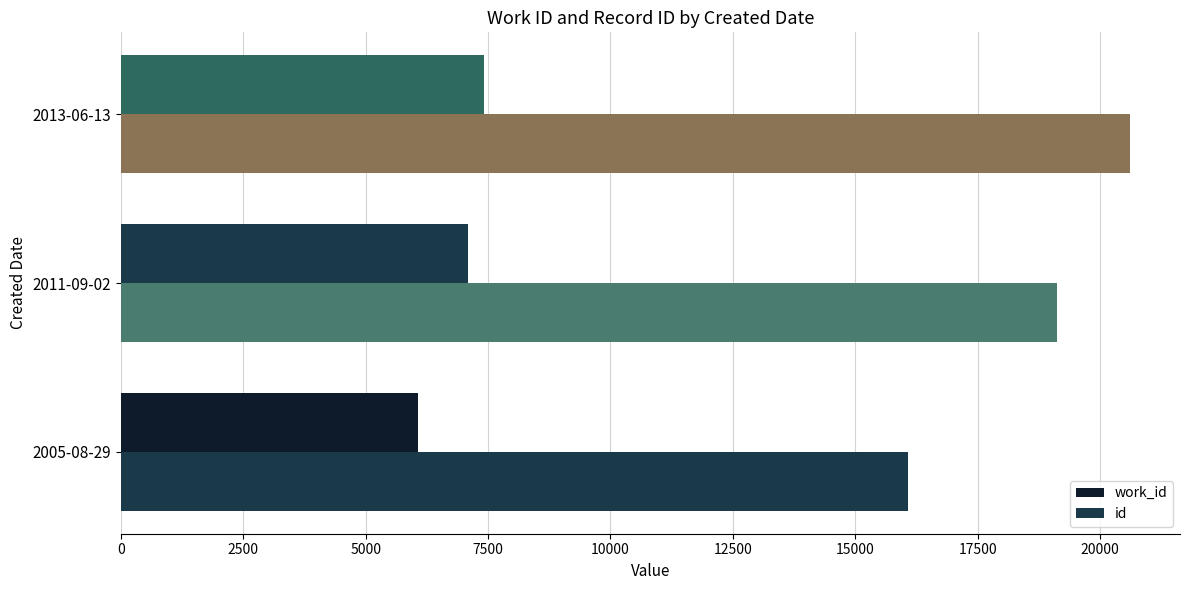

How many data points does each series have?

3